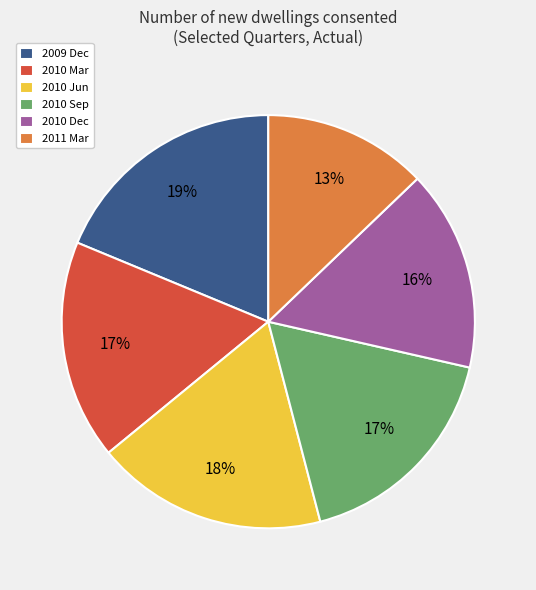

Combined, do 2011 Mar and 2010 Mar account for over 50%?

No